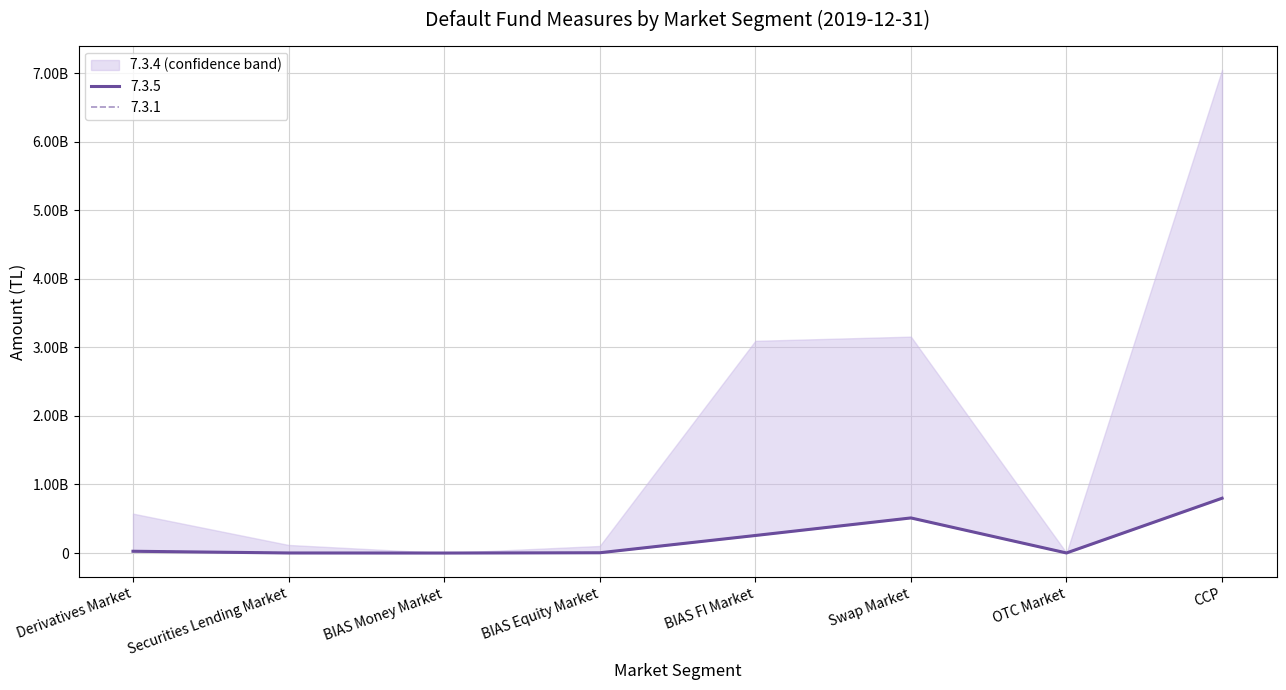

Which series has the widest spread of values?

7.3.1